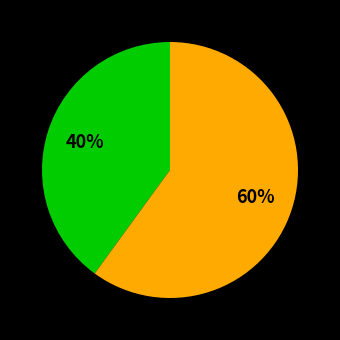

To the nearest percent, what is the average slice percentage?

50%